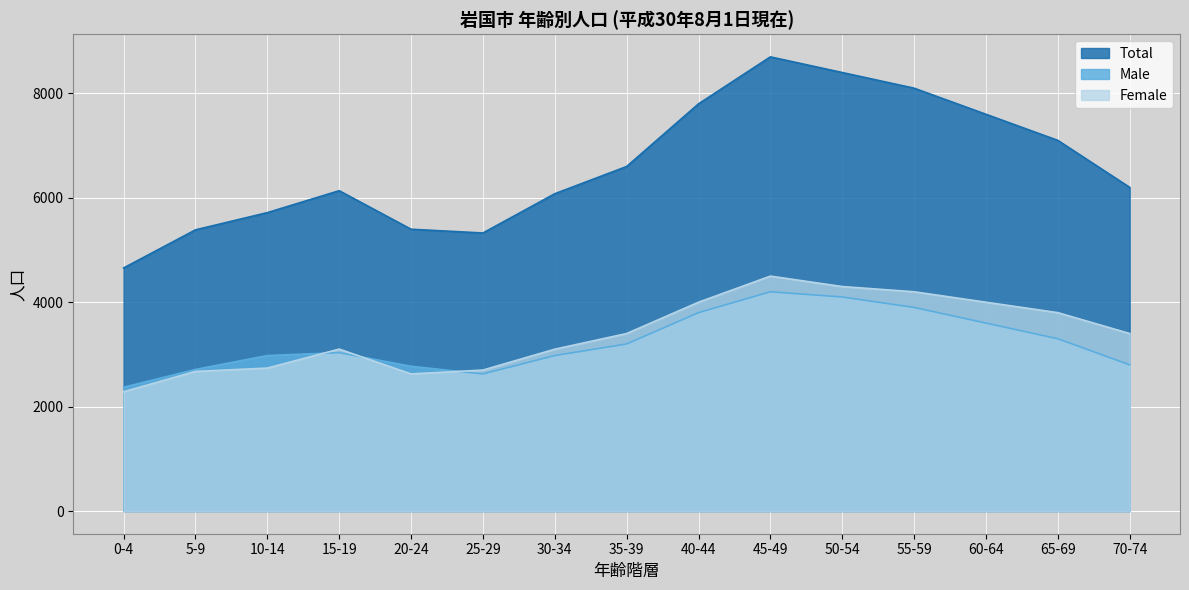

At how many categories does at least one series exceed 3777?

15